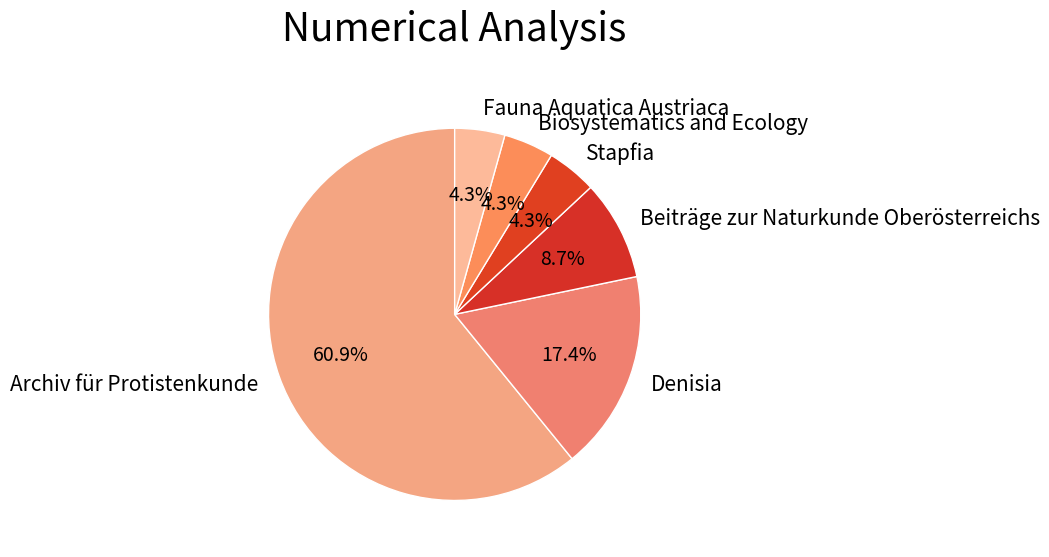

Is it true that Beiträge zur Naturkunde Oberösterreichs is 1% of the pie?

False